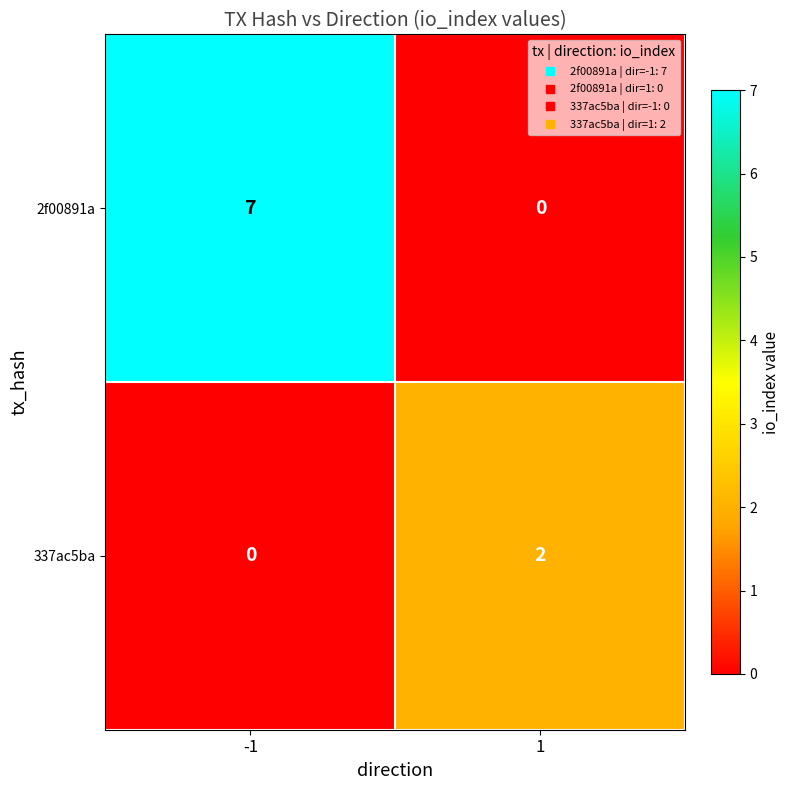

Which label corresponds to the largest value in the chart?

-1